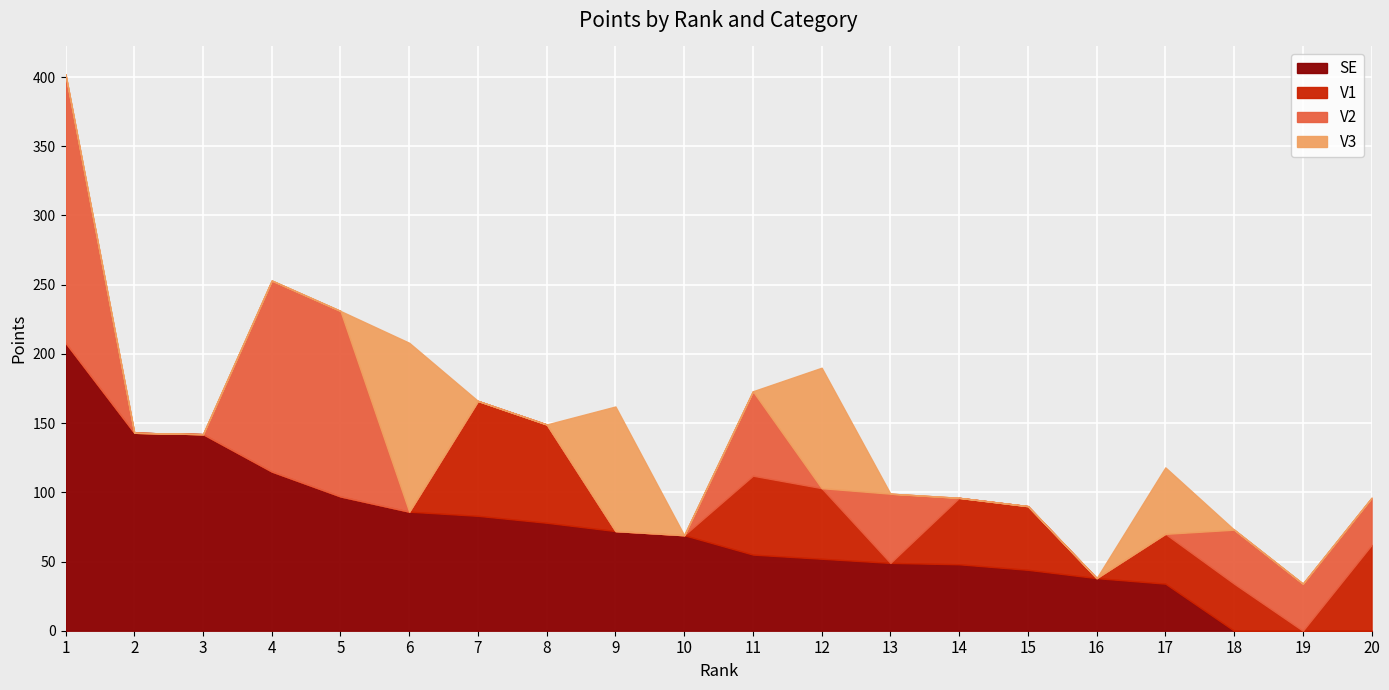

At which category does V3 reach its first local peak?

6